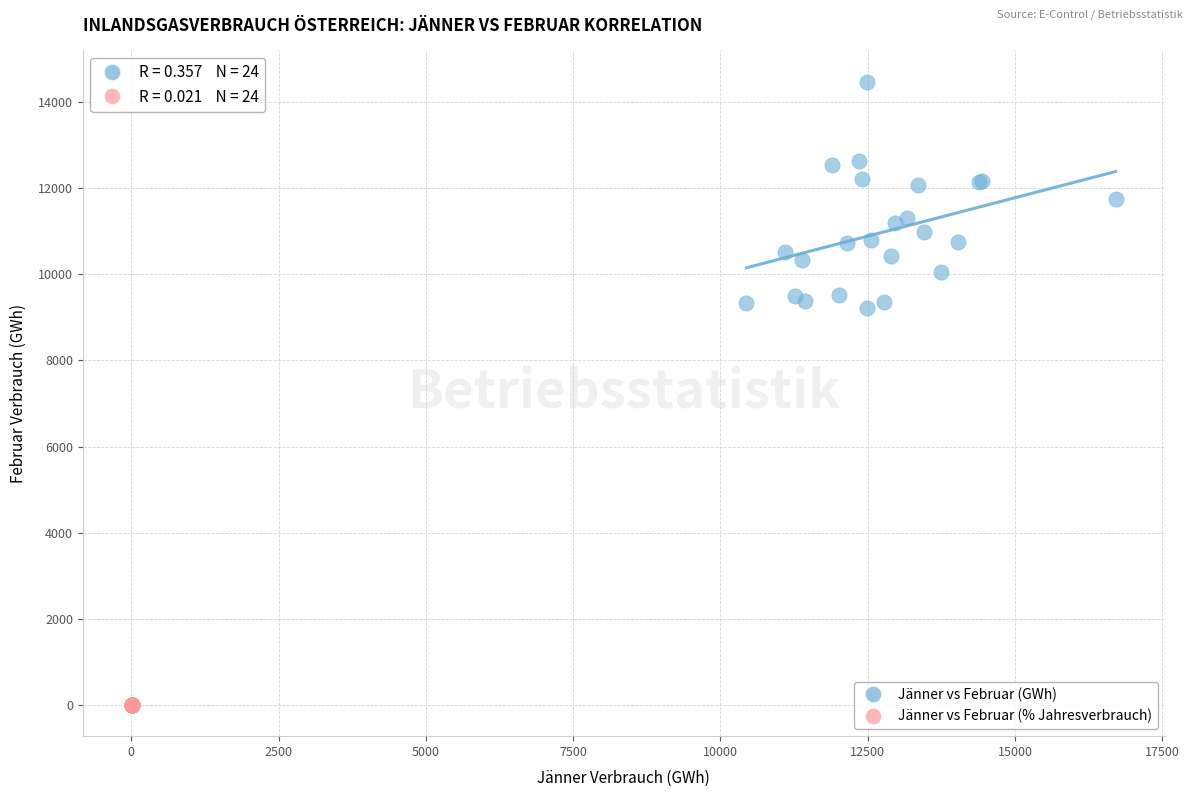

Which series contains the highest Y value?

Jänner vs Februar (GWh)